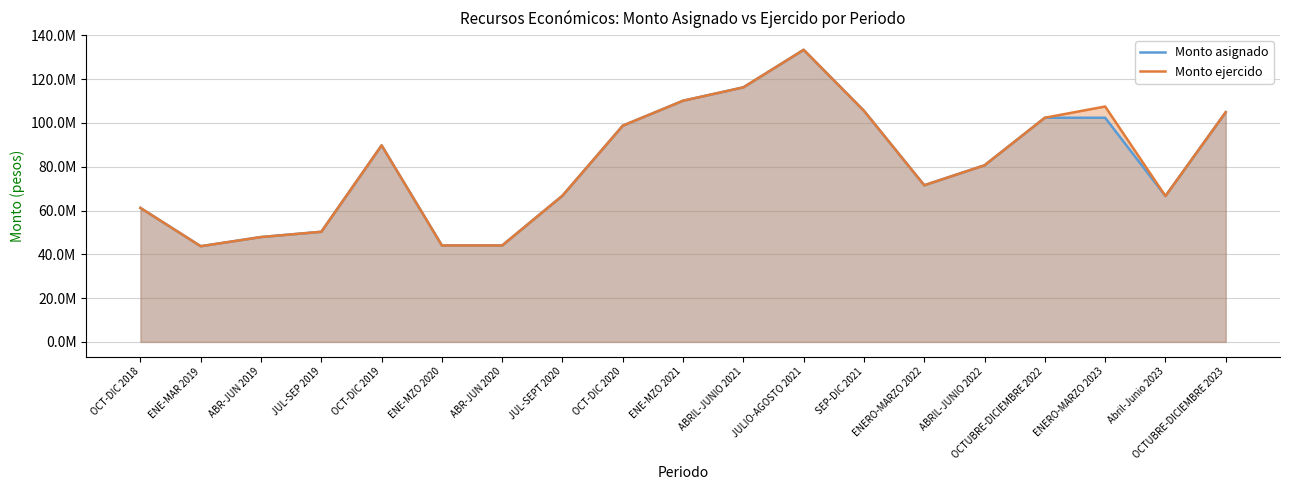

How many data points in Monto ejercido are less than 80662397?

9